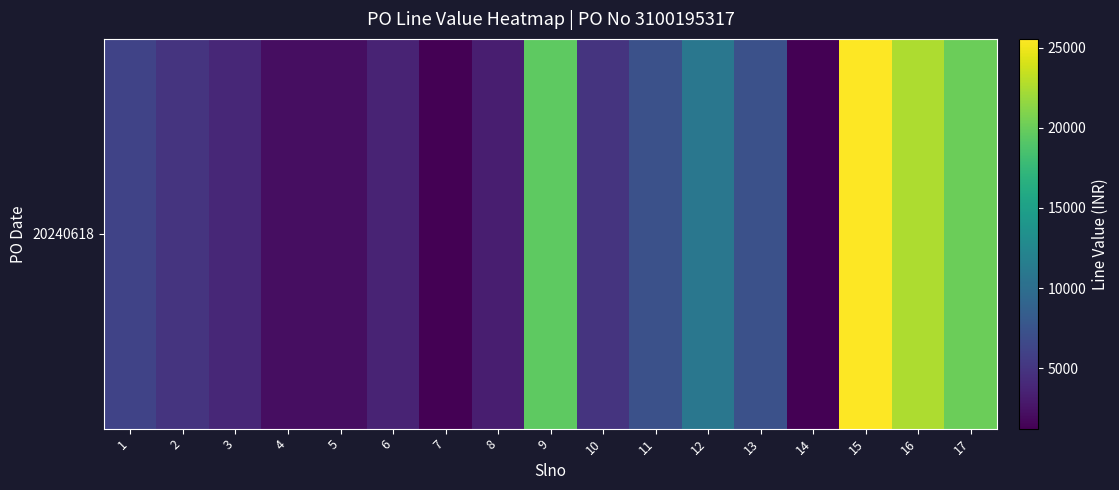

List the labels in order of value, smallest first.

7, 14, 5, 4, 8, 6, 3, 10, 2, 1, 11, 13, 12, 9, 17, 16, 15